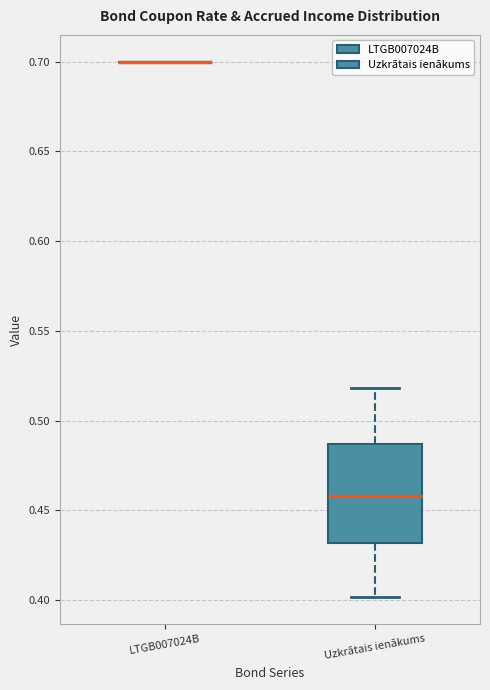

Reading left to right, transcribe this box plot: for each box, give where its median line is, the range the box spans, and where its two whiskers end, as read against the y-axis. The values are not printed on the chart, so give them approximately, as read against the axis.

LTGB007024B: box collapsed to a line at 0.700, whiskers 0.700 to 0.700
Uzkrātais ienākums: median 0.460, box 0.430 to 0.485, whiskers 0.400 to 0.520